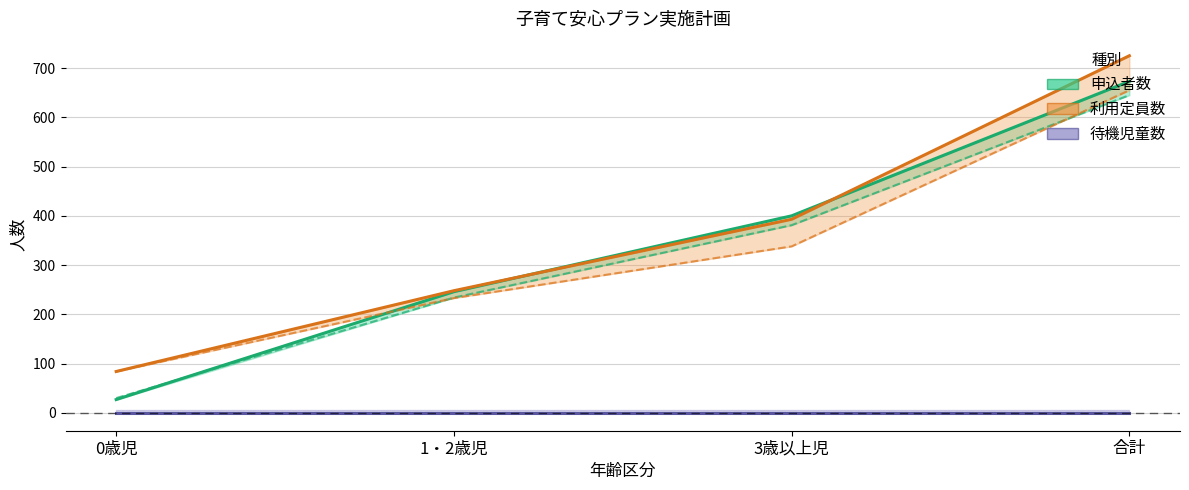

What is the difference between the maximum and minimum values in the 申込者数（実績） series?

646